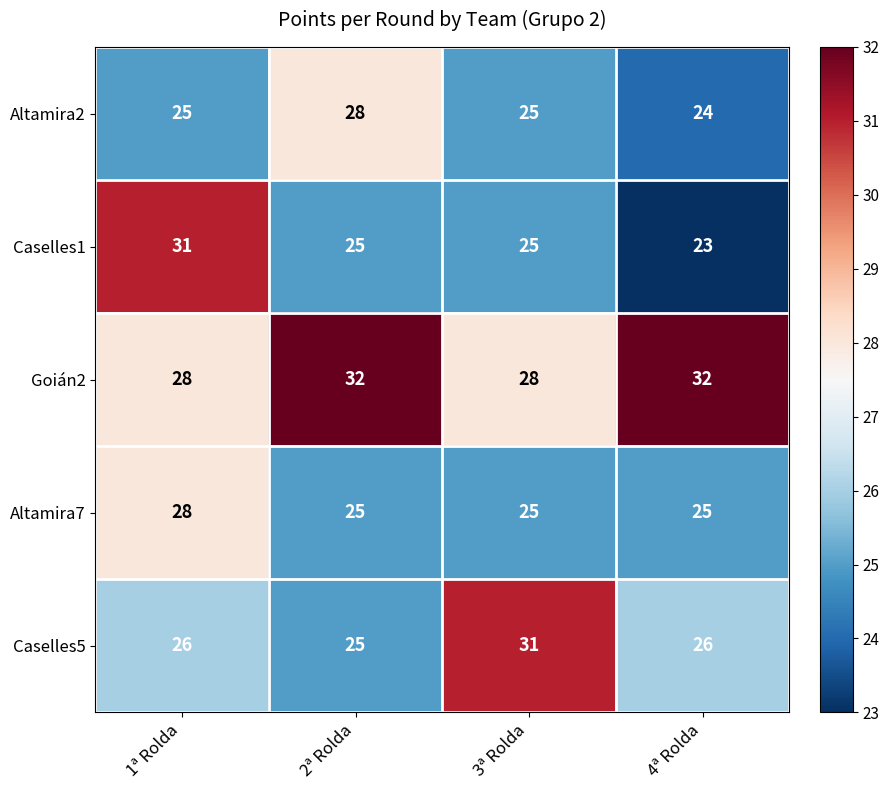

What is the total value across all series at 2ª Rolda?

135